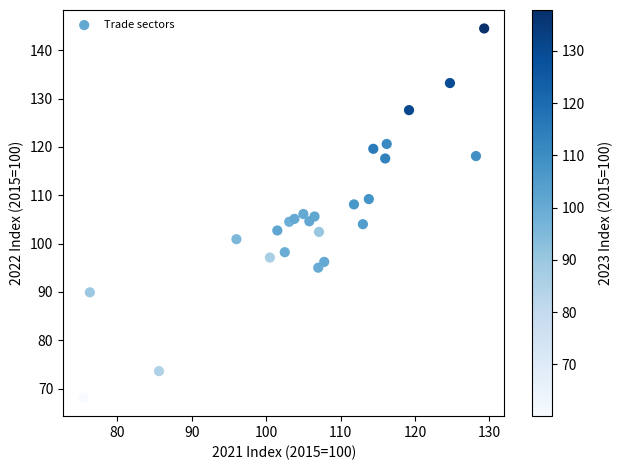

What is the range of Y values (max minus min)?

76.4